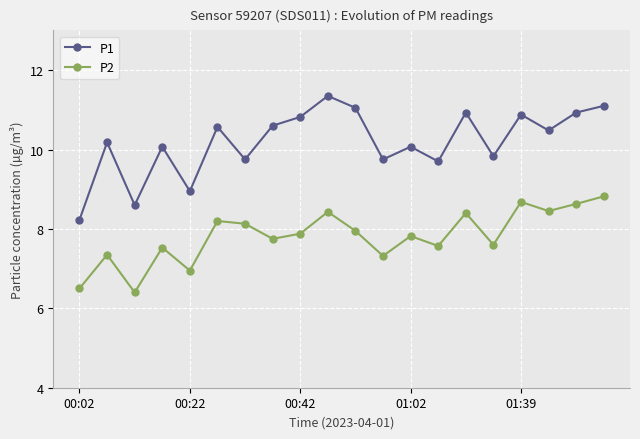

What is the value of the P1 point at the 11th from the left?

11.1